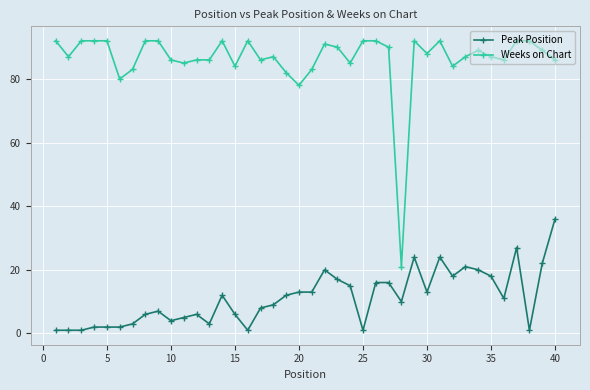

Reading left to right, list all the values displayed in this chart.

Peak Position: 1	1	1	2	2	2	3	6	7	4	5	6	3	12	6	1	8	9	12	13	13	20	17	15	1	16	16	10	24	13	24	18	21	20	18	11	27	1	22	36
Weeks on Chart: 92	87	92	92	92	80	83	92	92	86	85	86	86	92	84	92	86	87	82	78	83	91	90	85	92	92	90	21	92	88	92	84	87	89	87	86	92	92	89	86